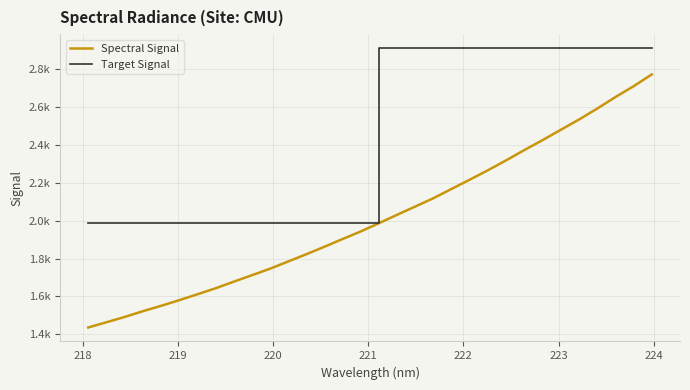

Does the chart have visible grid lines?

Yes